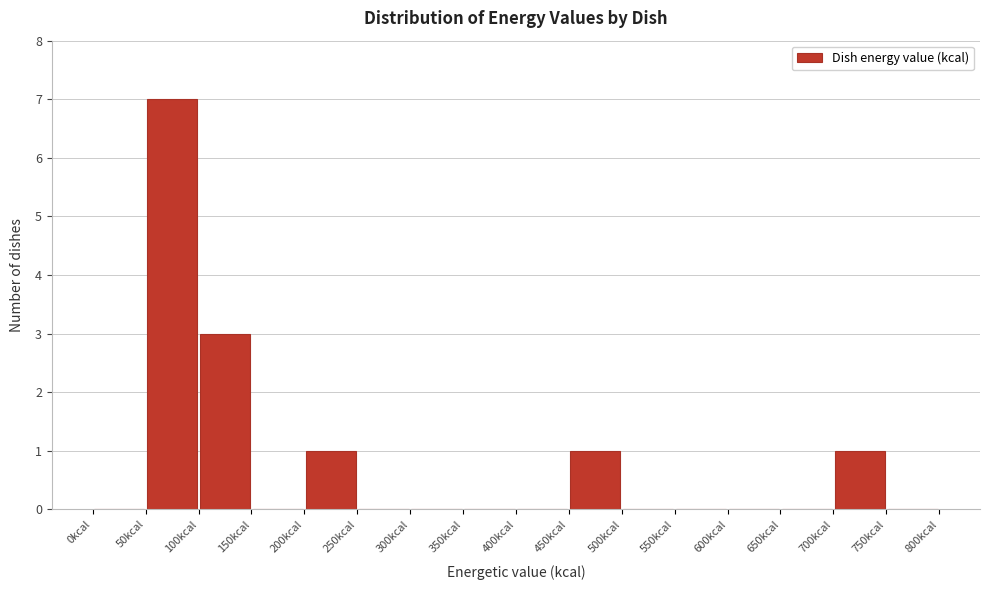

Reading left to right, transcribe this chart: for each bar, give the range it covers on the x-axis and its height. The values are not printed on the chart, so give them approximately, as read against the axis.

0 to 50: 0
50 to 100: 7
100 to 150: 3
150 to 200: 0
200 to 250: 1
250 to 300: 0
300 to 350: 0
350 to 400: 0
400 to 450: 0
450 to 500: 1
500 to 550: 0
550 to 600: 0
600 to 650: 0
650 to 700: 0
700 to 750: 1
750 to 800: 0